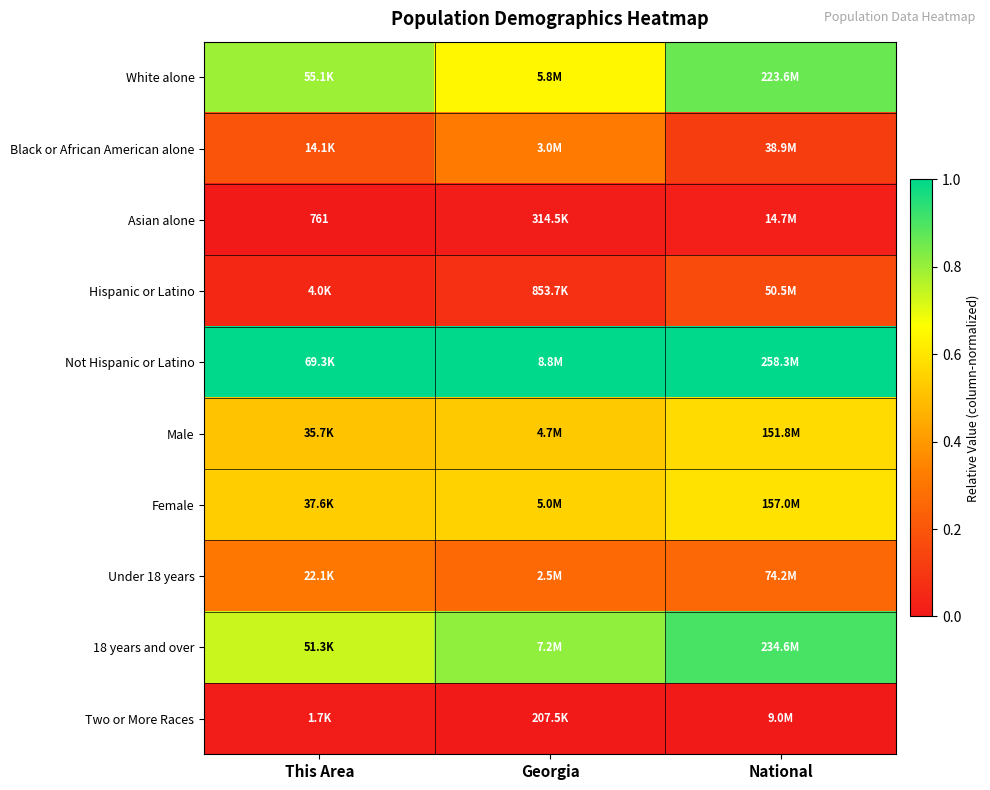

At which category is the sum across all series the highest?

National